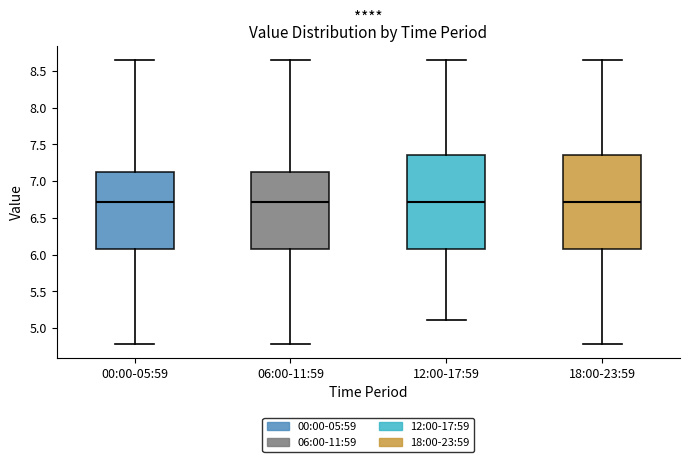

Reading left to right, read every box against the y-axis: the position of its median line, the range the box covers, and the ends of its whiskers. The values are not printed on the chart, so give them approximately, as read against the axis.

00:00-05:59: median 6.70, box 6.05 to 7.10, whiskers 4.80 to 8.65
06:00-11:59: median 6.70, box 6.05 to 7.10, whiskers 4.80 to 8.65
12:00-17:59: median 6.70, box 6.05 to 7.35, whiskers 5.10 to 8.65
18:00-23:59: median 6.70, box 6.05 to 7.35, whiskers 4.80 to 8.65